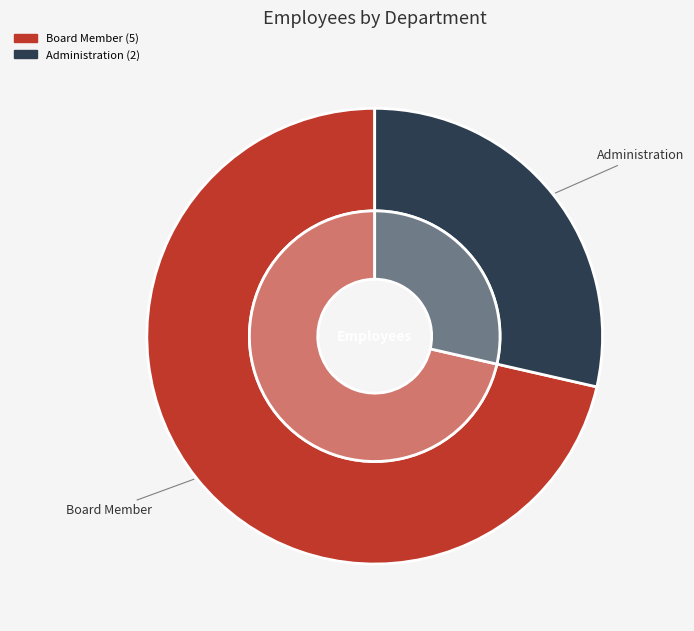

What is the total percentage of Administration and Board Member?

100.0%